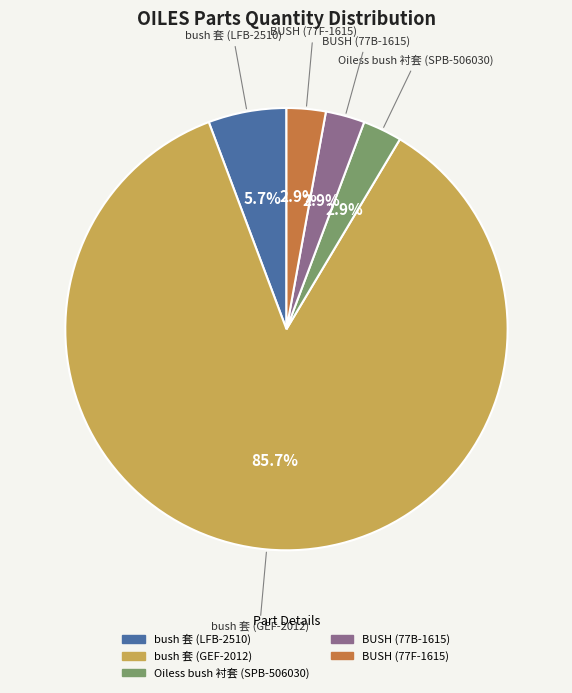

Is there any slice that represents more than half of the pie?

Yes